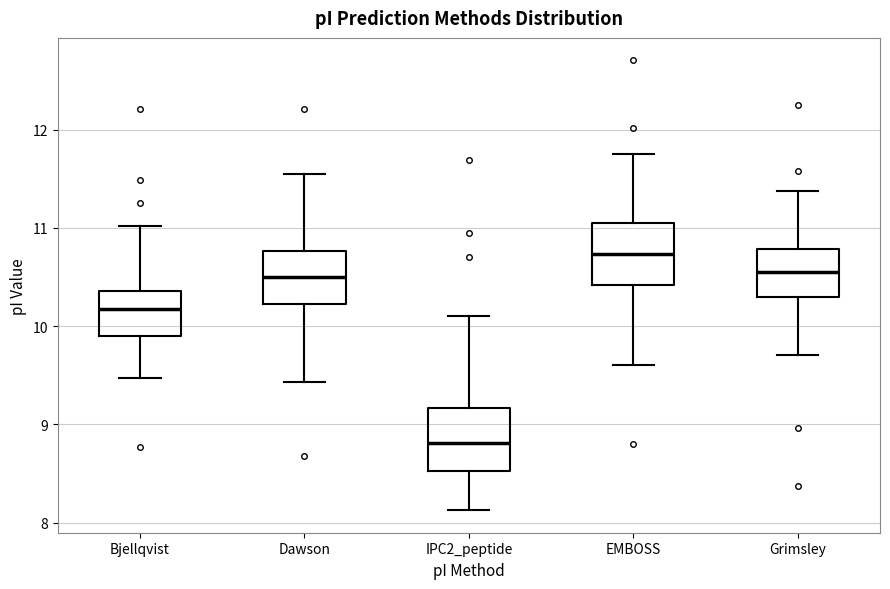

Where does the median line of the box for IPC2_peptide sit on the y-axis? The values are not printed on the chart, so give them approximately, as read against the axis.

8.8